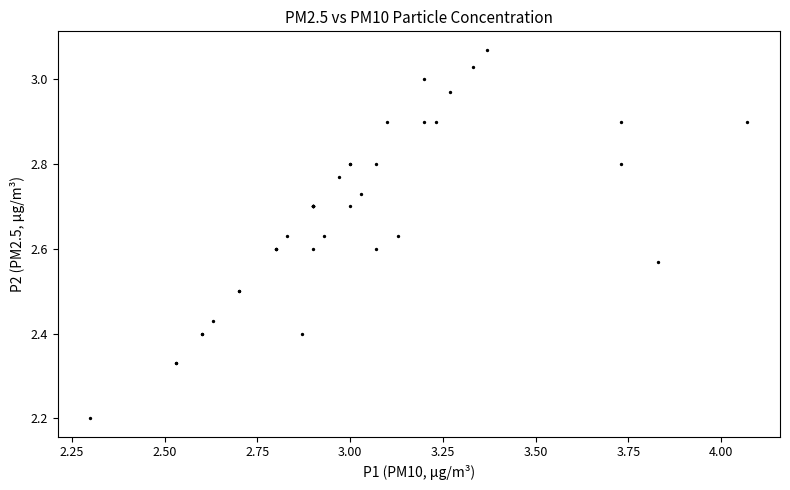

What Y value in the scatter plot is closest to 2?

2.2